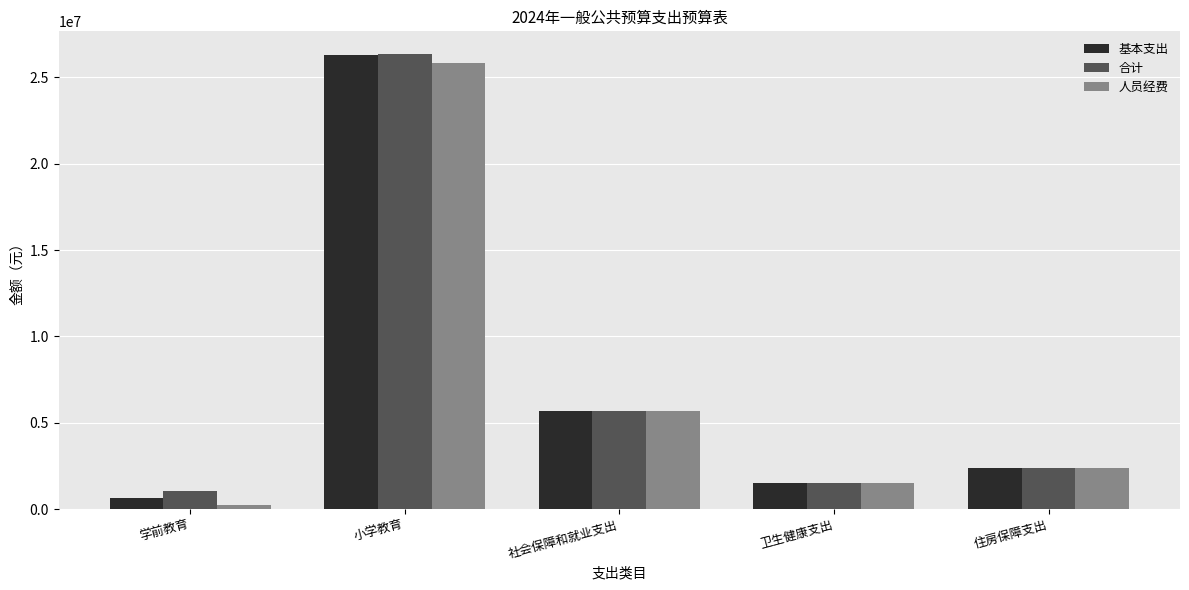

What value does the 基本支出 series have at 学前教育?

623379.5